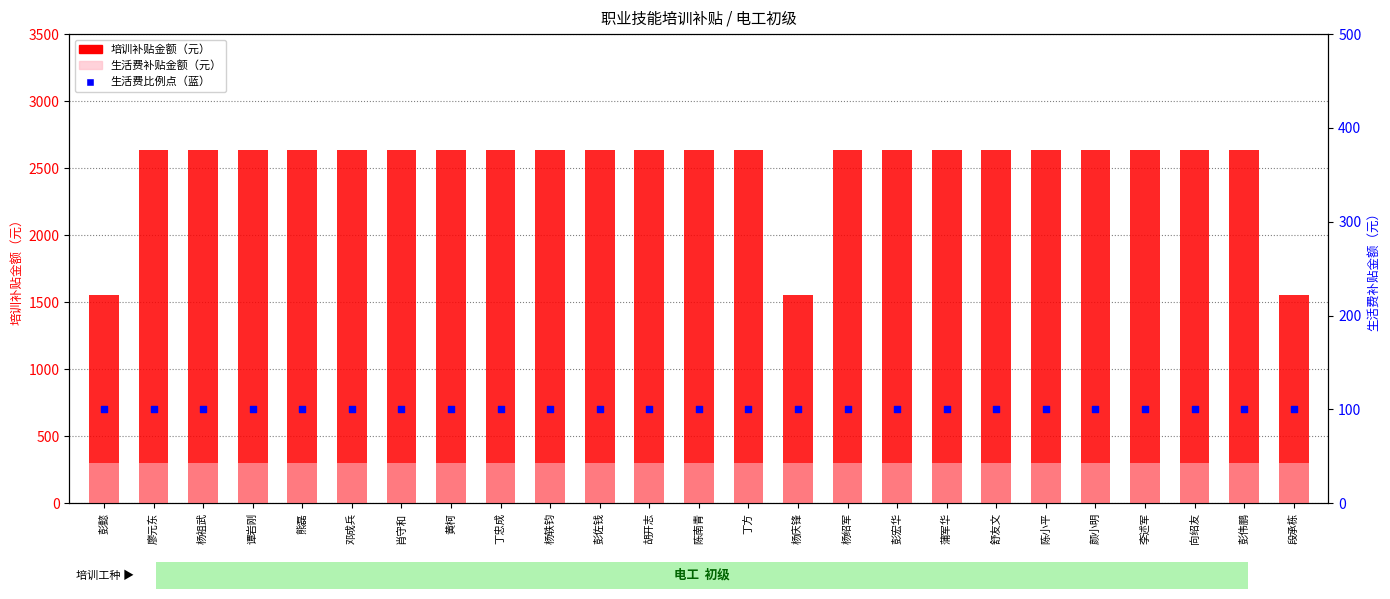

At how many categories does at least one series exceed 612?

25